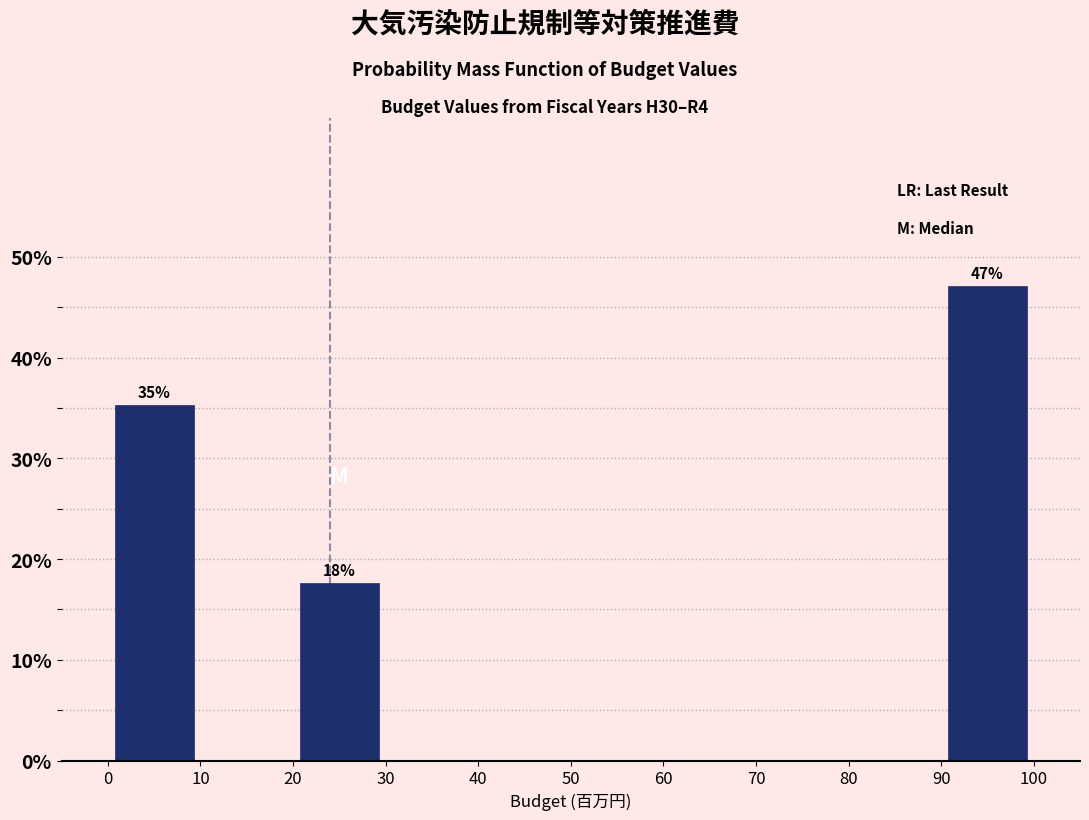

Which range on the x-axis has the tallest bar?

90 to 100